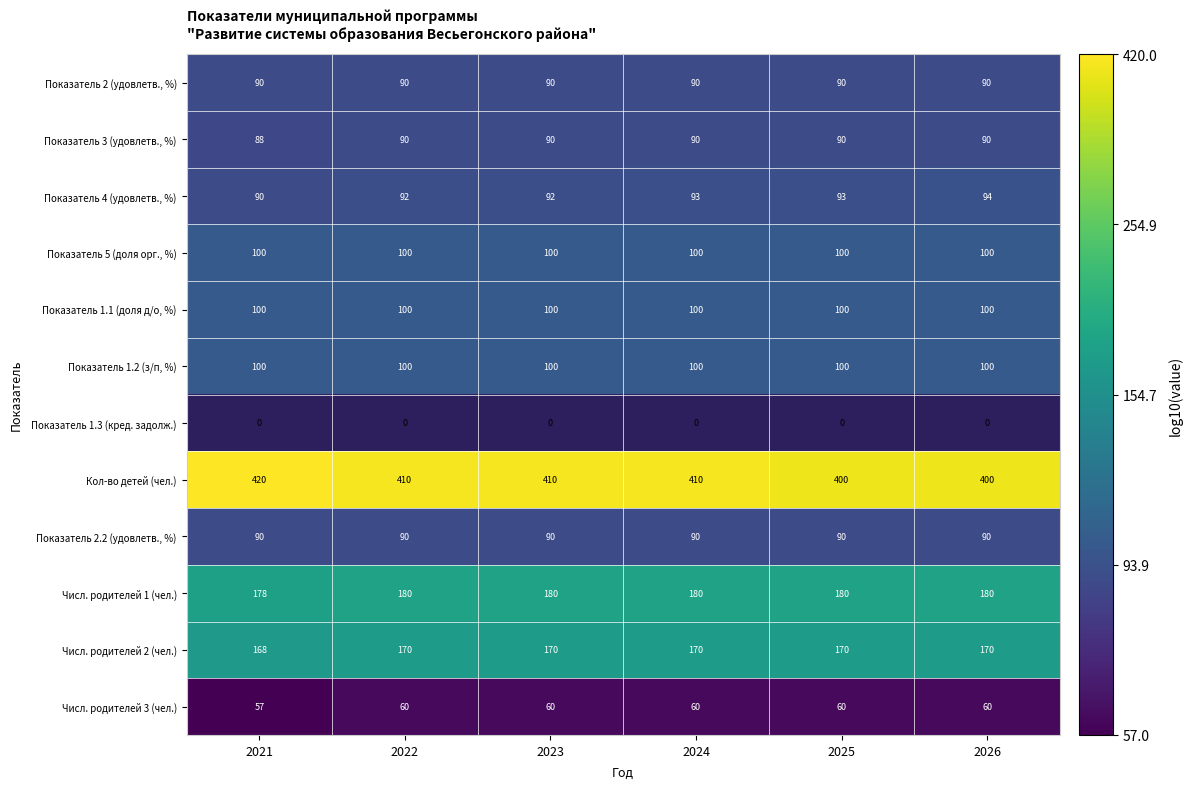

What is the average value of the Показатель 2.2 (удовлетв., %) series?

90